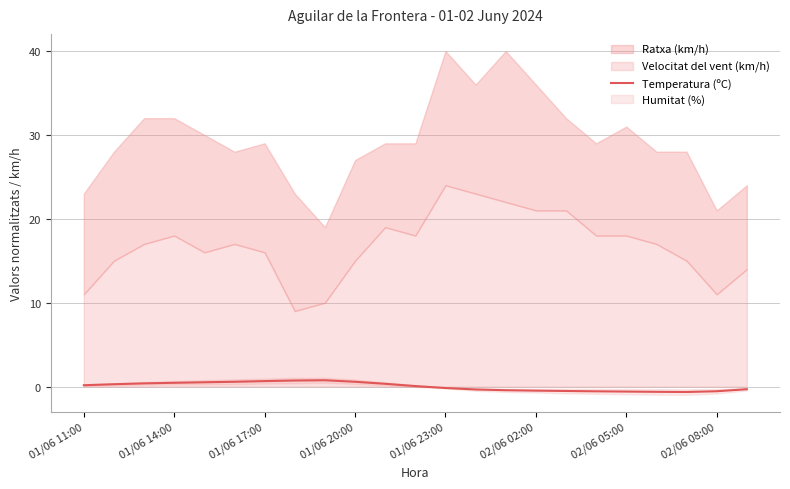

What is the sum of the values at 01/06 11:00 and 01/06 20:00?

0.7